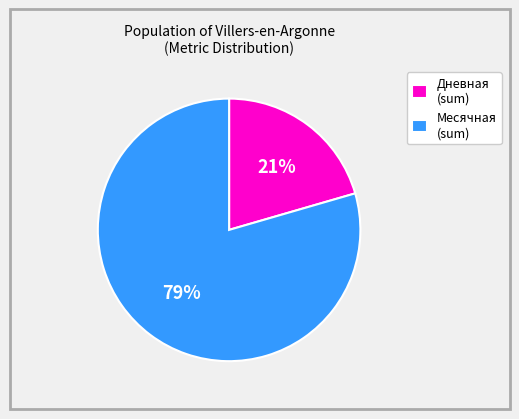

How many segments does this pie chart have?

2